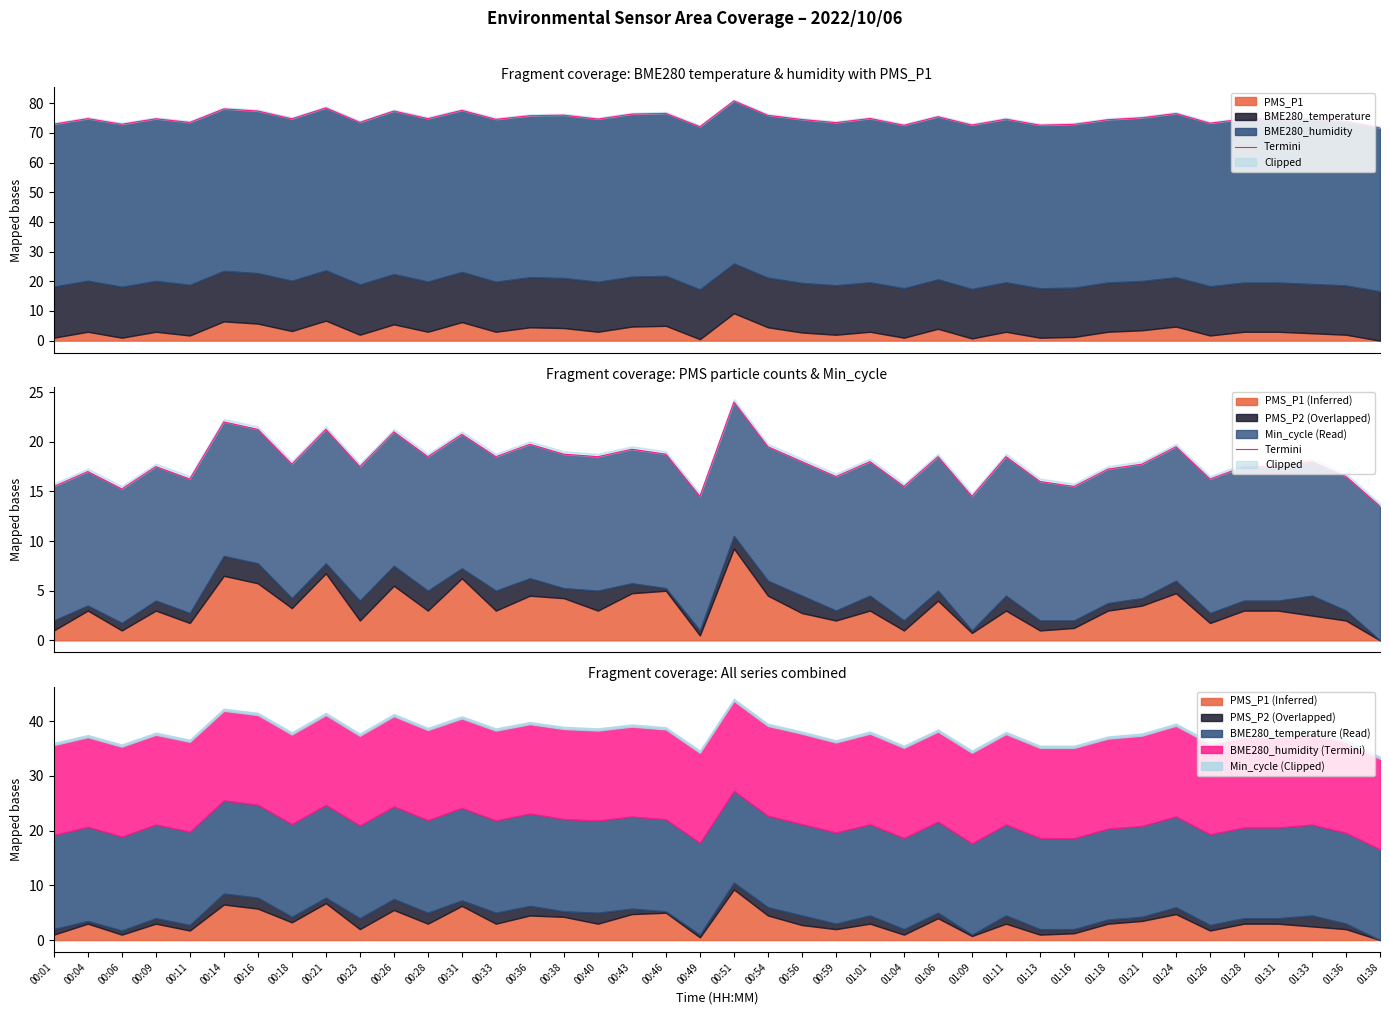

Reading left to right, list all the values displayed in this chart.

15.5	17.0	15.2	17.5	16.2	22.0	21.2	17.8	21.2	17.5	21.0	18.5	20.8	18.5	19.8	18.8	18.5	19.2	18.8	14.5	24.0	19.5	18.0	16.5	18.0	15.5	18.5	14.5	18.5	16.0	15.5	17.2	17.8	19.5	16.2	17.5	17.5	18.0	16.5	13.5